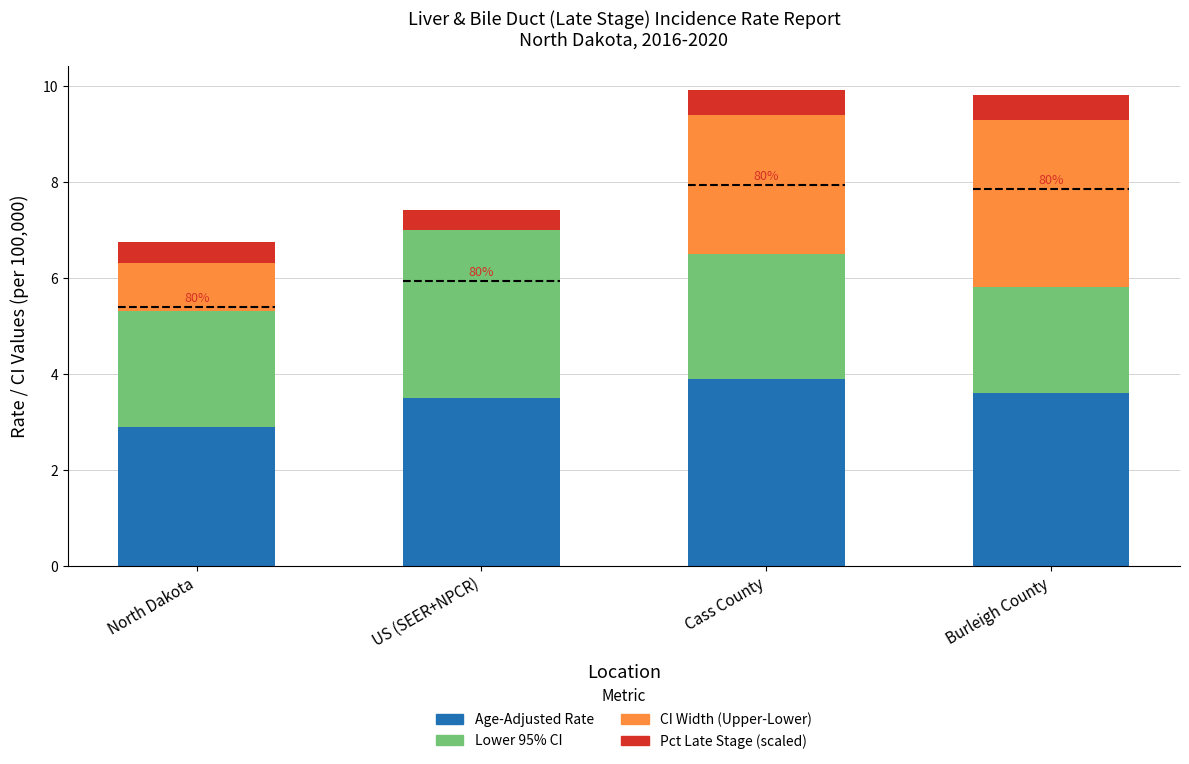

What is the total value across all series at Burleigh County?

9.8